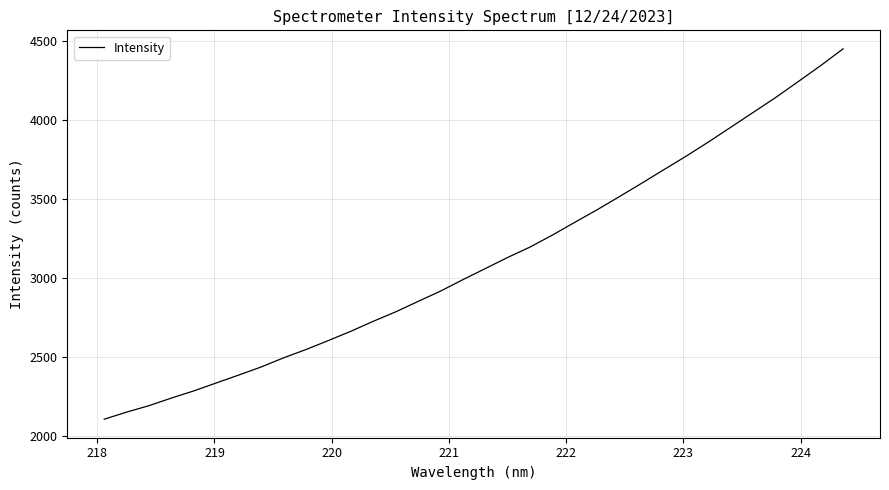

Does the chart display data point markers on the line(s)?

No